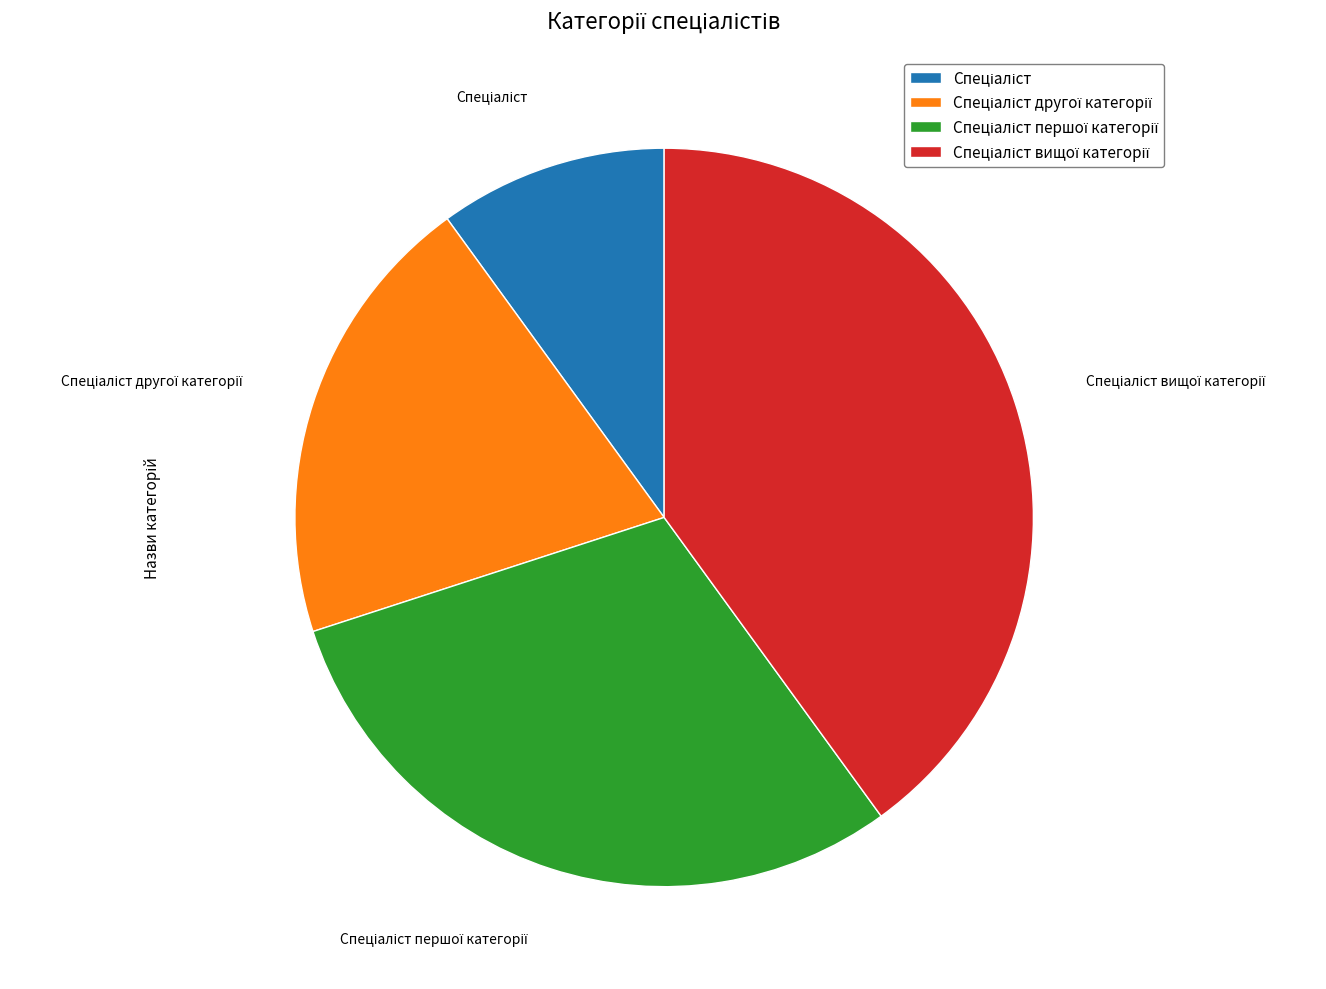

Is there a majority slice in this chart?

No